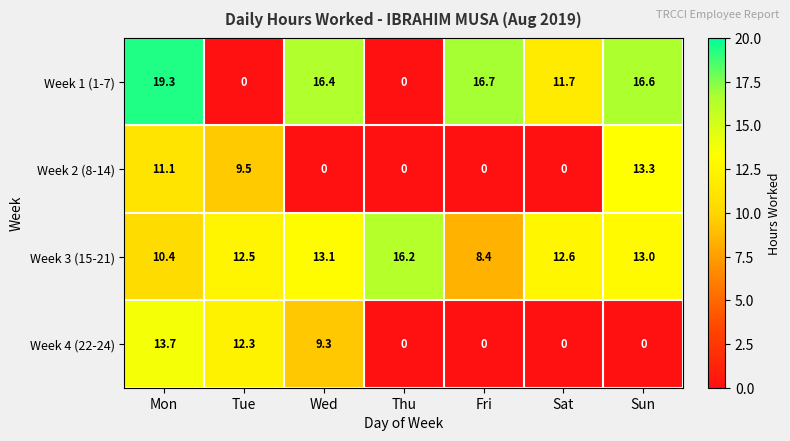

What is the maximum value shown in the chart?

19.3